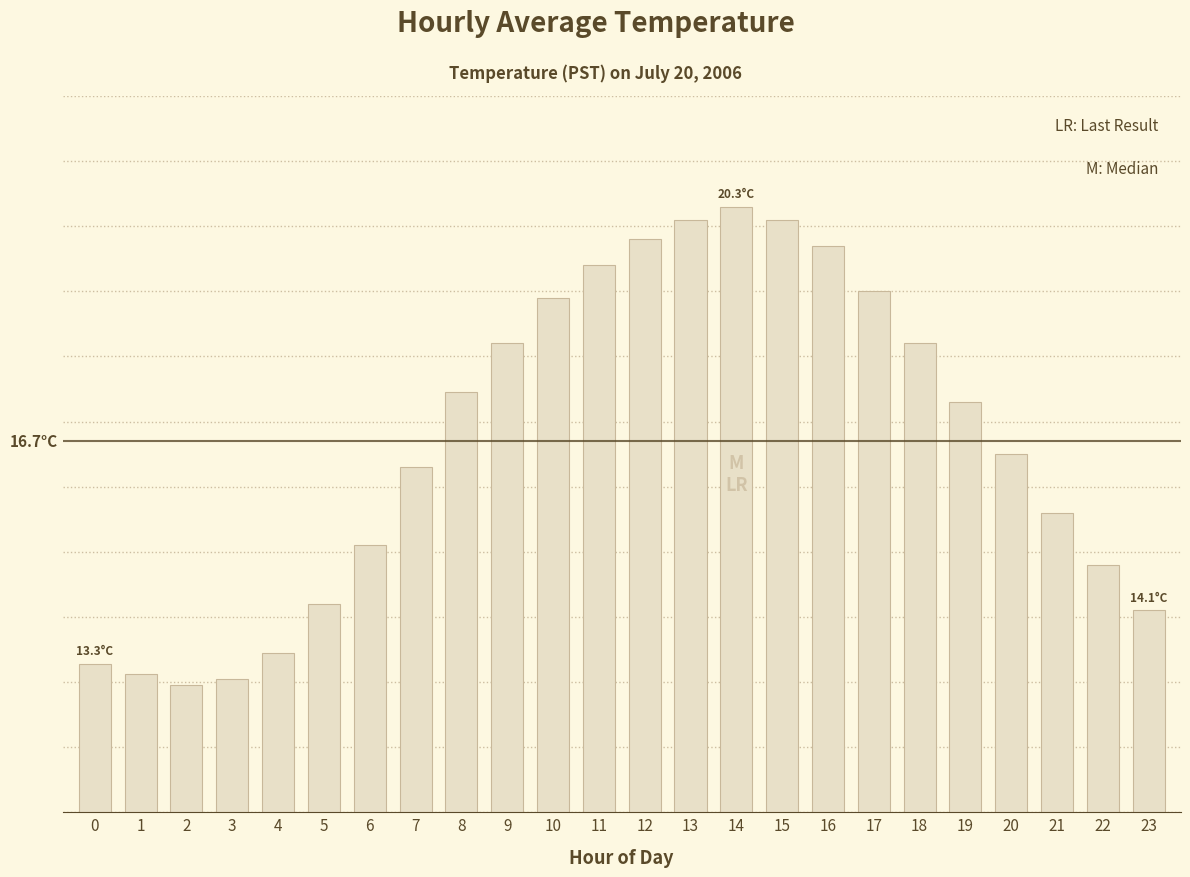

What is the difference between the values at 7 and 10?

2.6